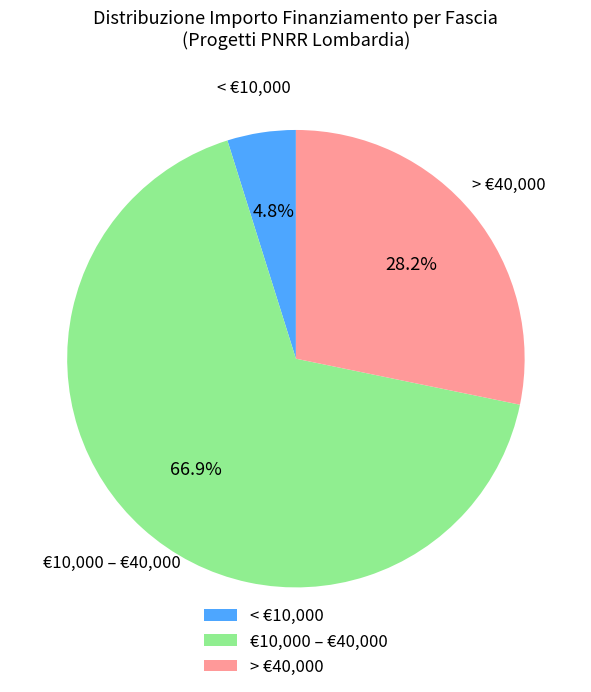

Which category accounts for the majority?

€10,000 – €40,000